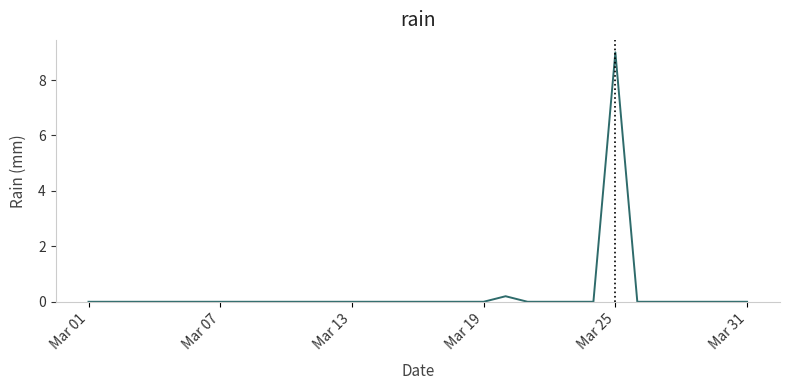

What is the maximum value shown in the chart?

9.0